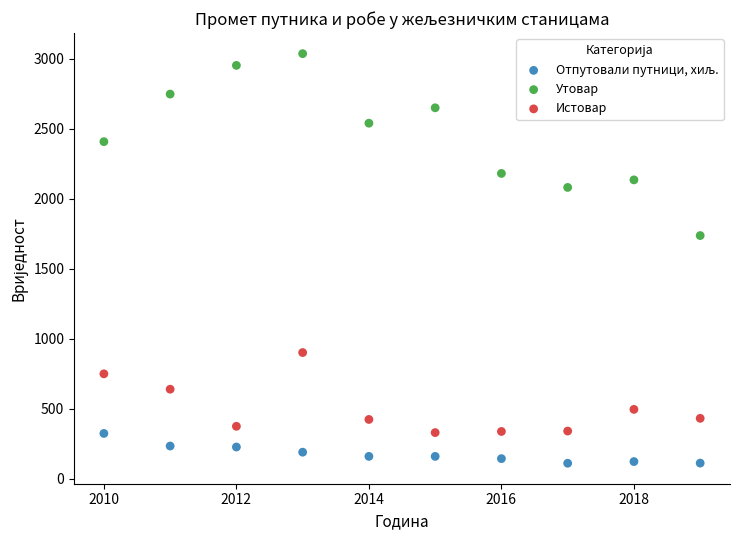

Which series reaches the maximum Y coordinate?

Утовар